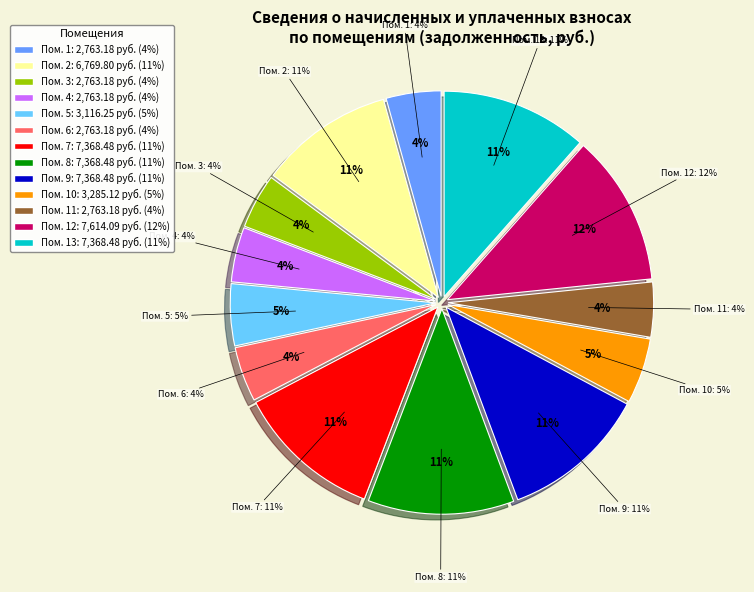

Which category has the biggest portion of the pie?

12